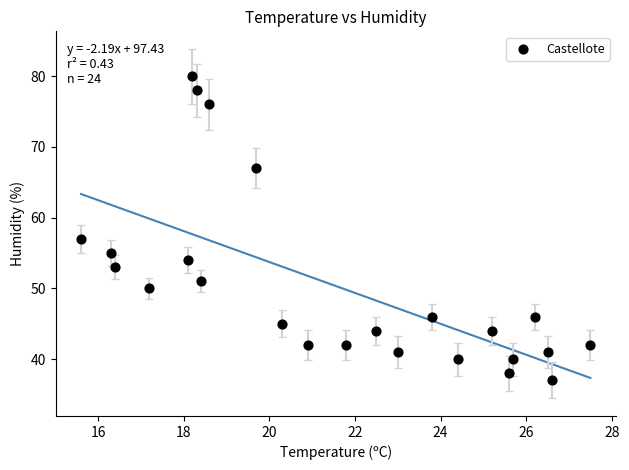

What is the range of Y values (max minus min)?

43